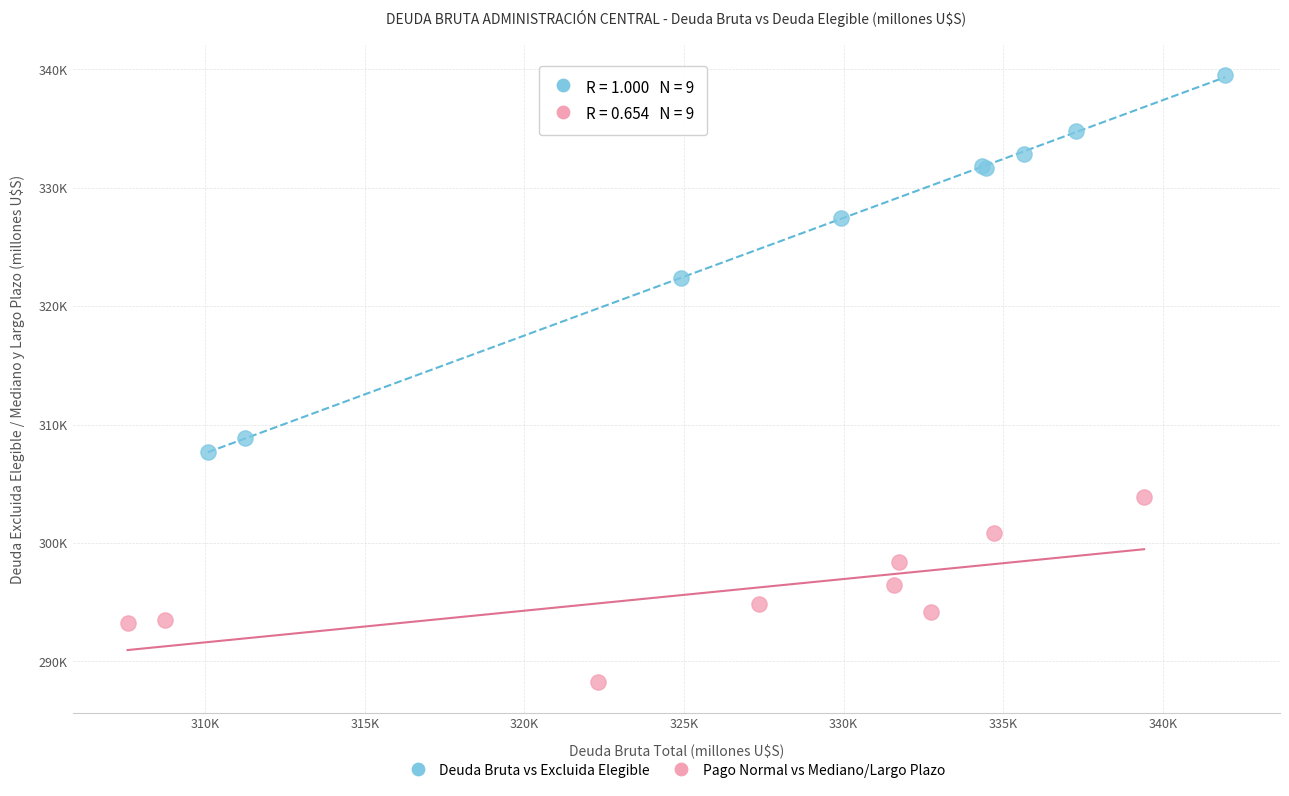

Which series has the largest Y range (max minus min)?

Deuda Bruta vs Excluida Elegible